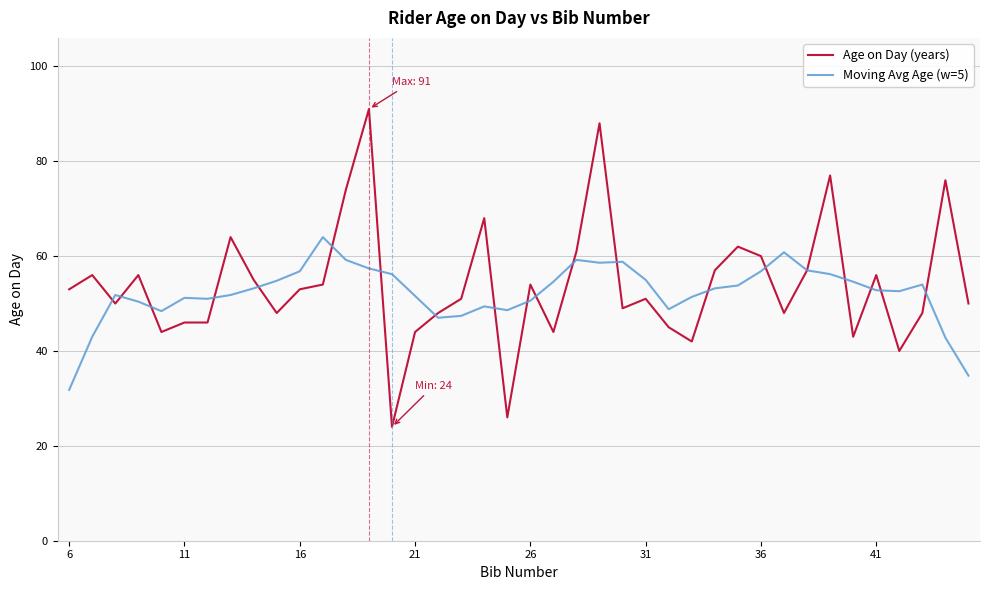

List the series in order of their peak value, highest first.

Age on Day (years), Moving Avg Age (w=5)